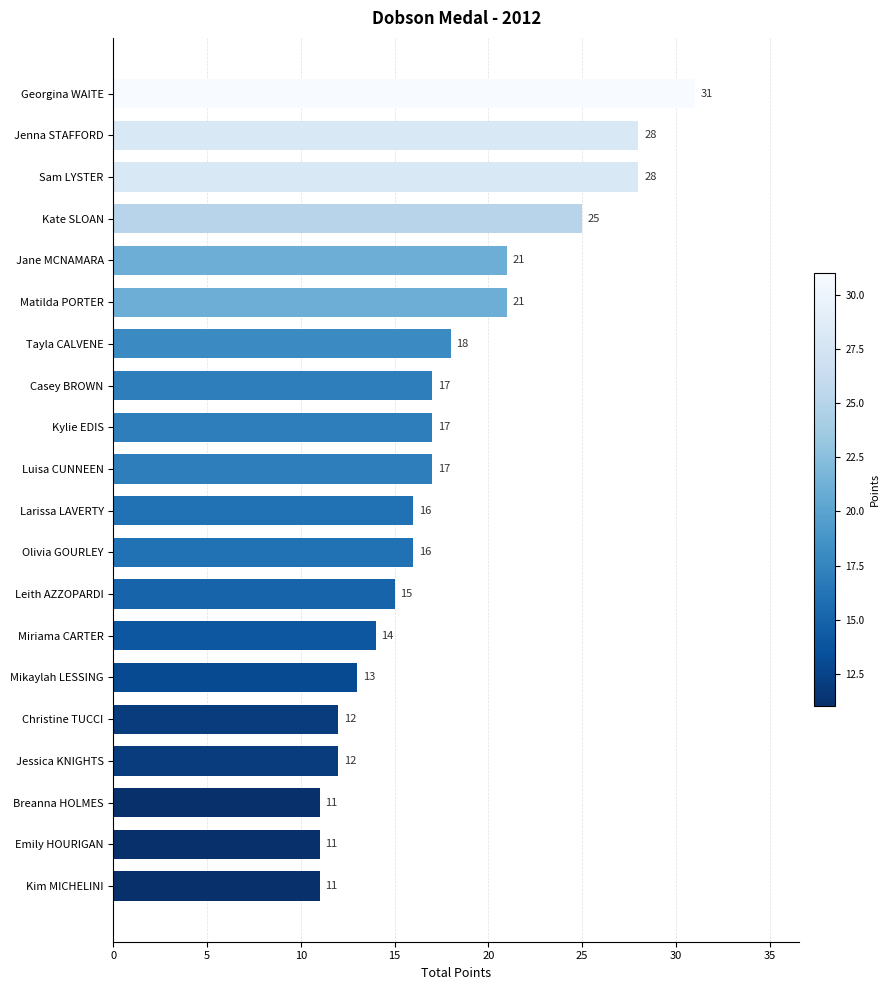

What is the difference between the maximum and minimum values?

20